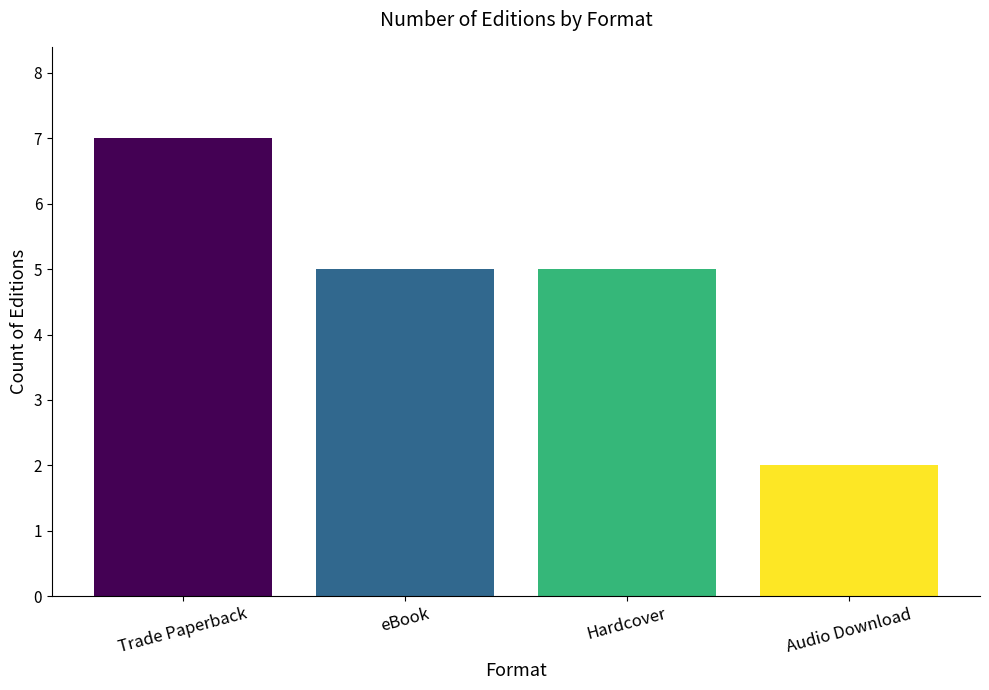

What is the ratio of the value at eBook to the value at Trade Paperback?

0.7